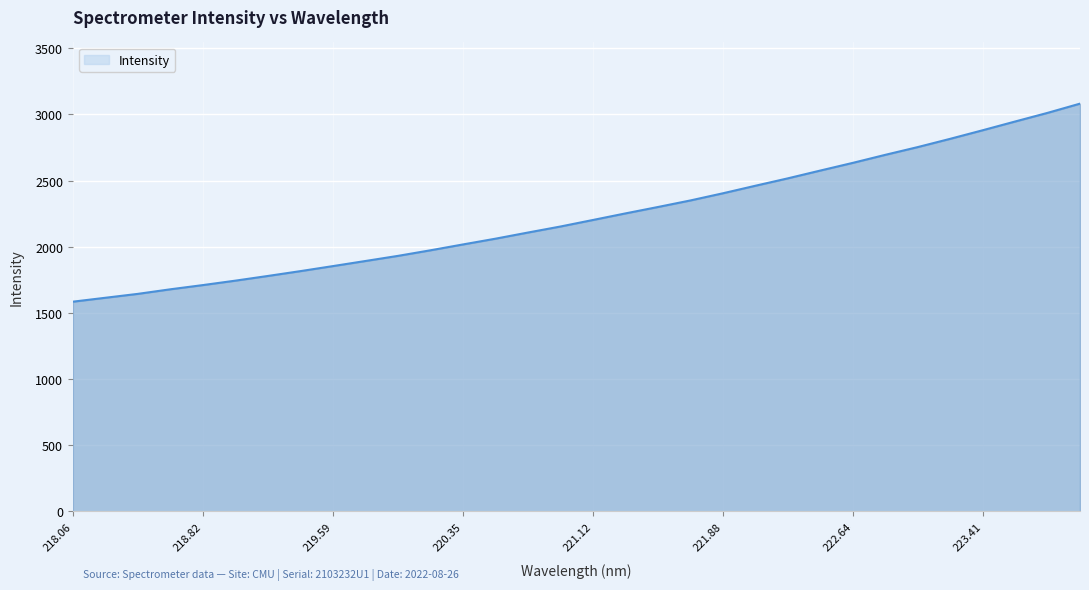

What is the maximum value shown in the chart?

3082.1